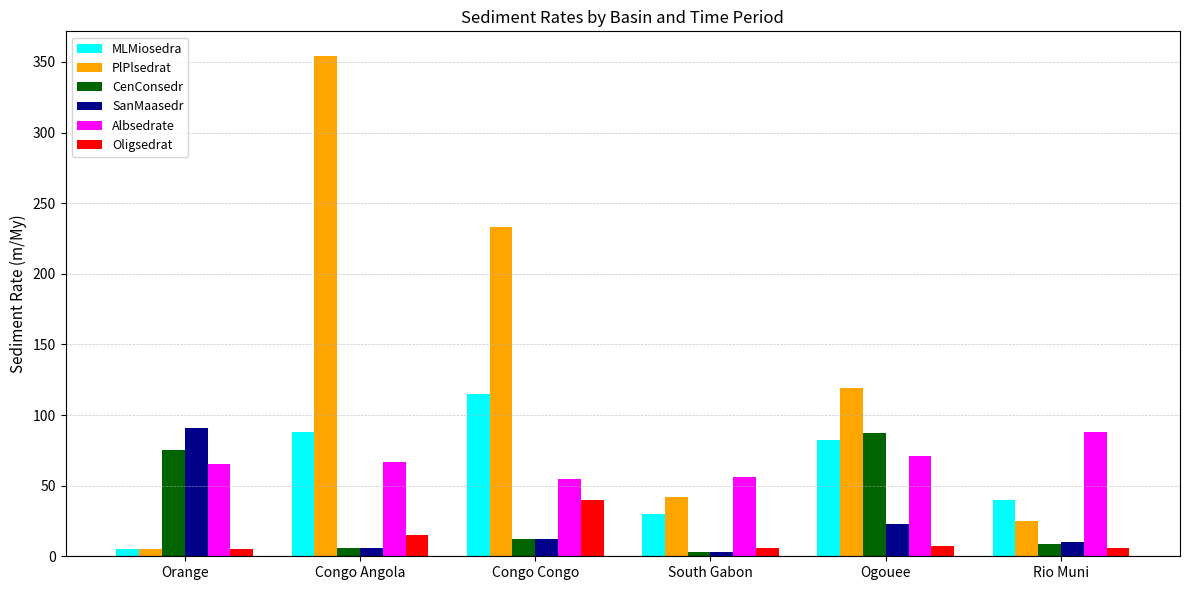

At which label does CenConsedr reach its peak?

Ogouee